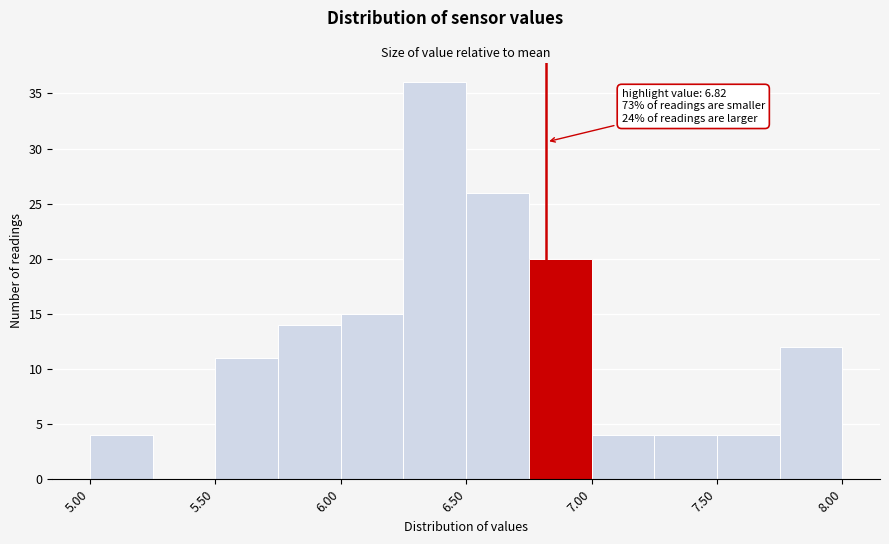

Which range on the x-axis has the tallest bar?

6.25 to 6.50